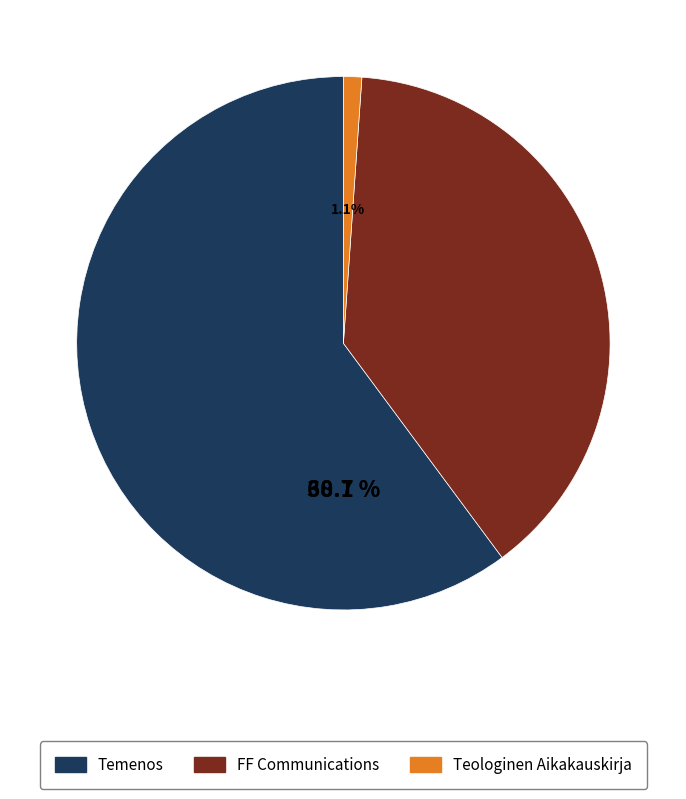

Is FF Communications the majority of the pie?

No